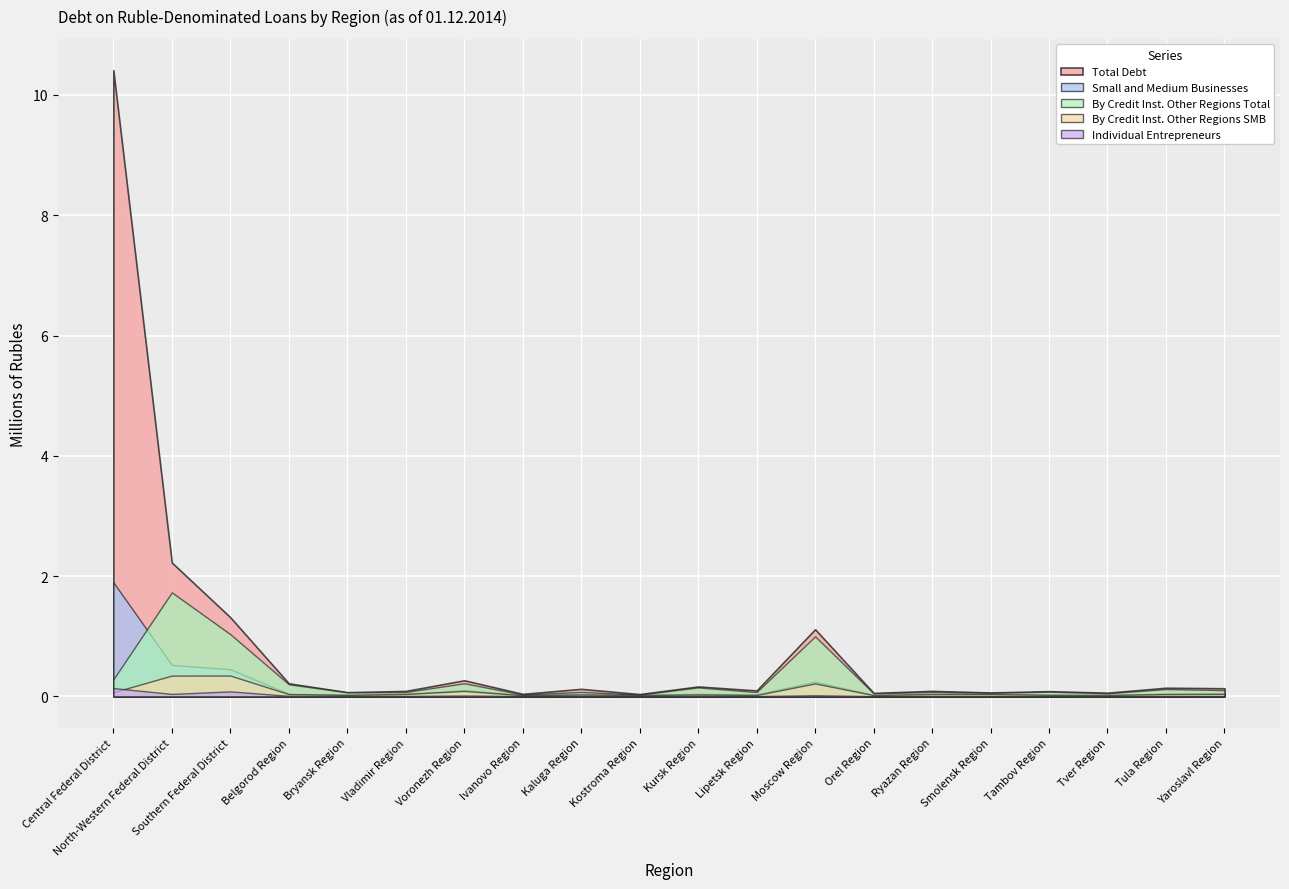

Read the Total Debt value at Ivanovo Region, to the nearest 50.

41100